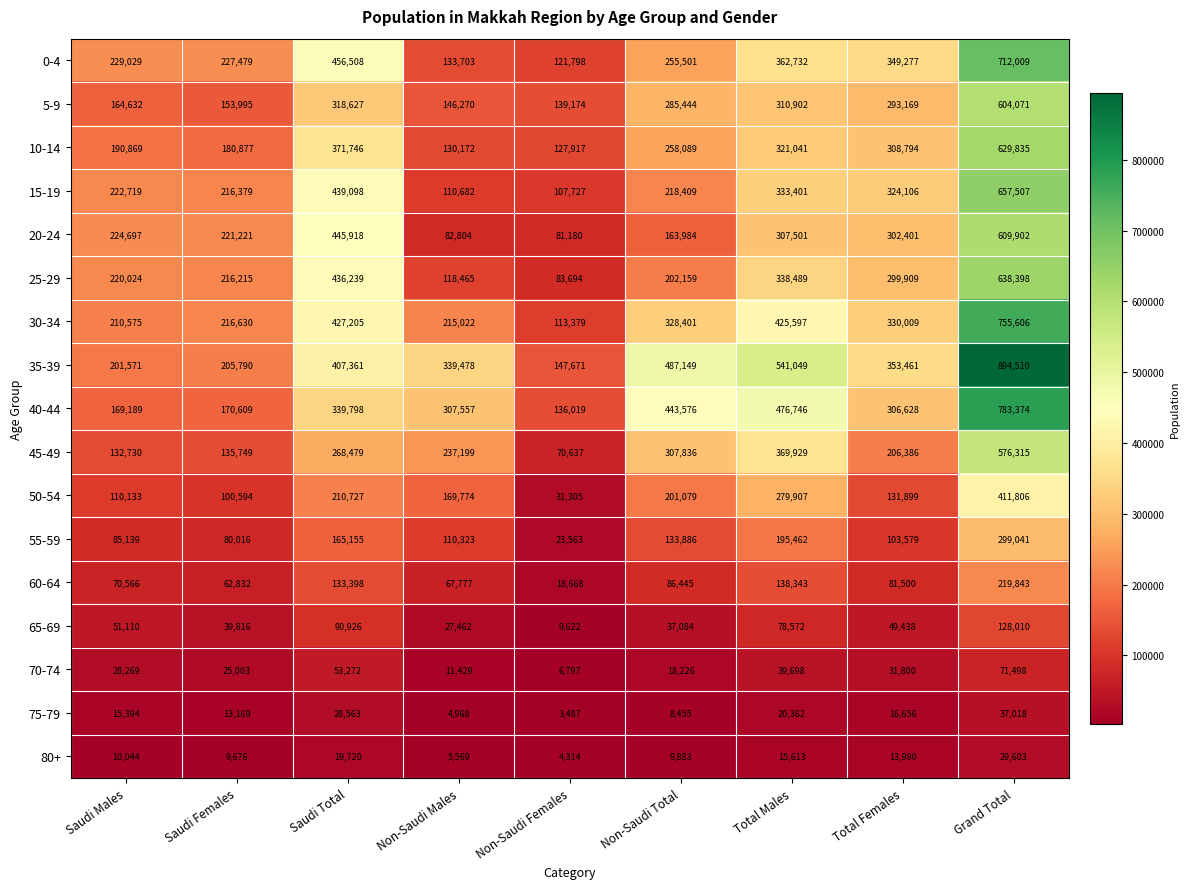

What is the total value across all series at Non-Saudi Females?

1226952